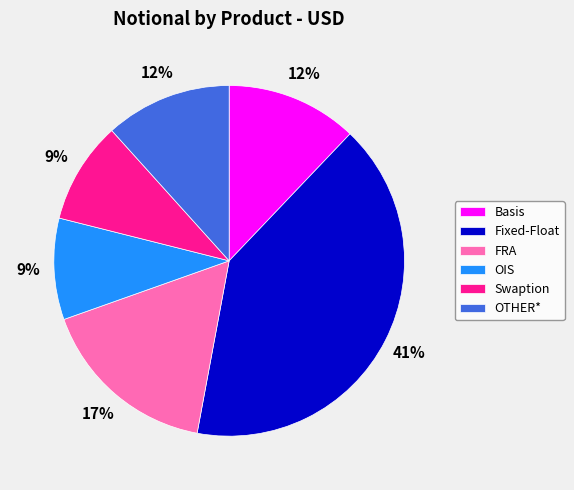

Which has a higher value, OIS or Basis?

Basis